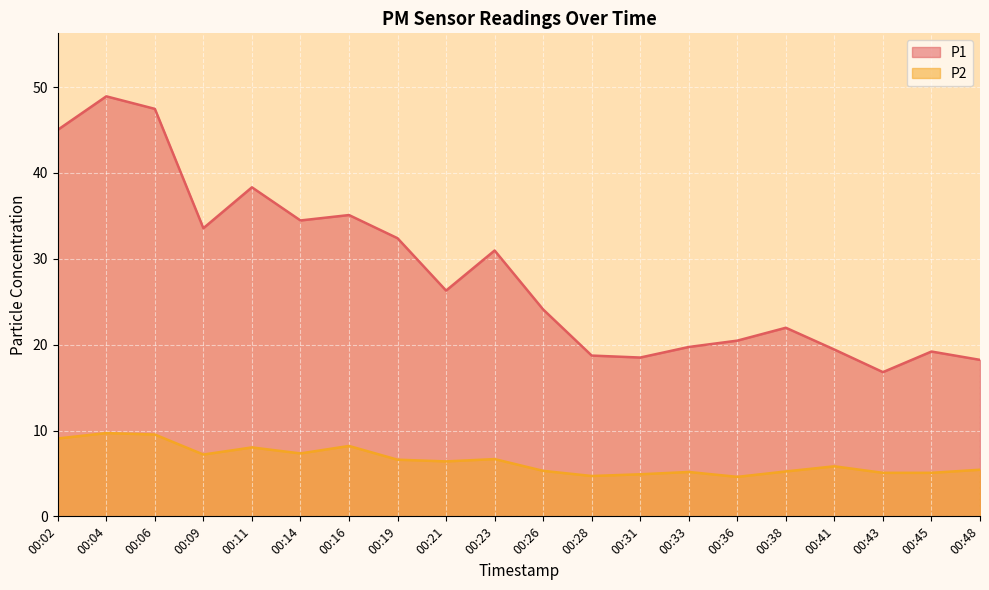

Count the number of categories in the chart.

20